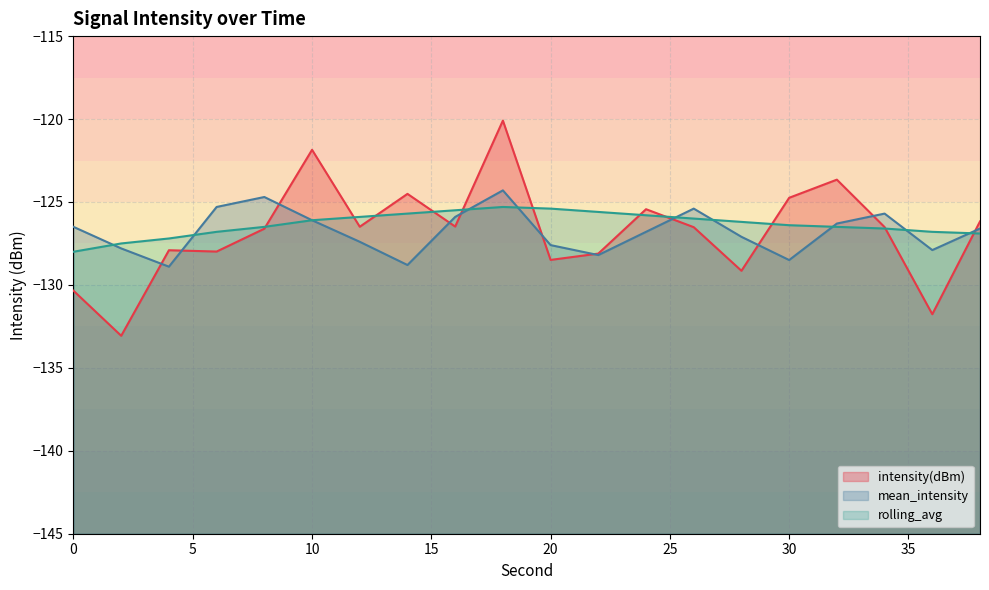

How many values in the intensity(dBm) series exceed -126?

6